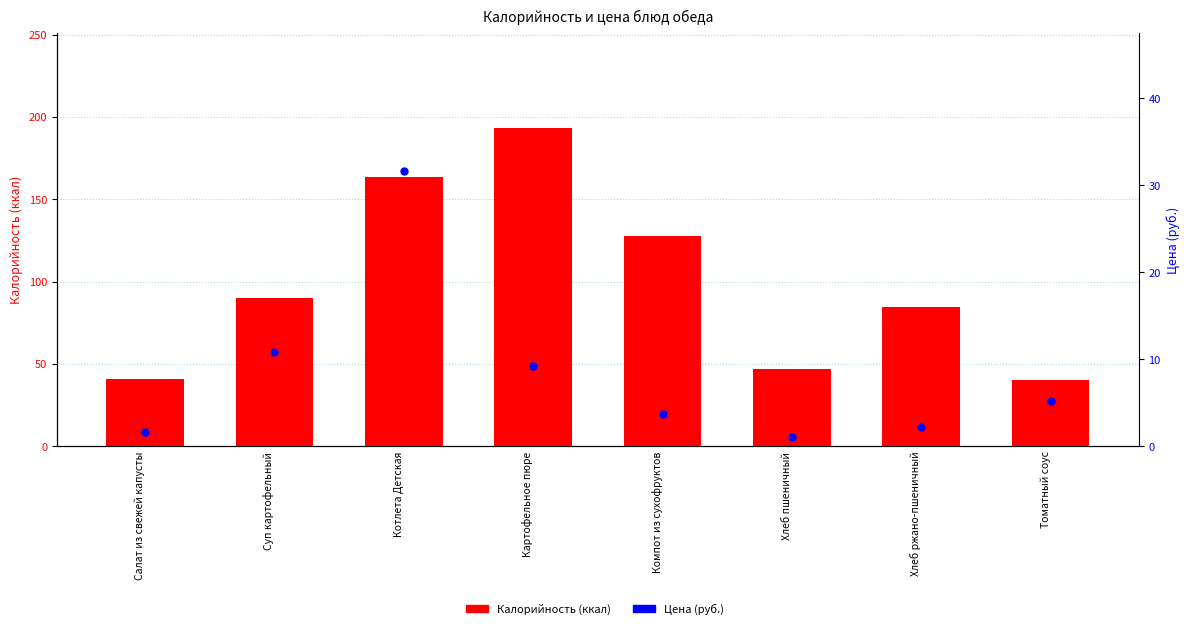

At which category is the sum across all series the highest?

Картофельное пюре